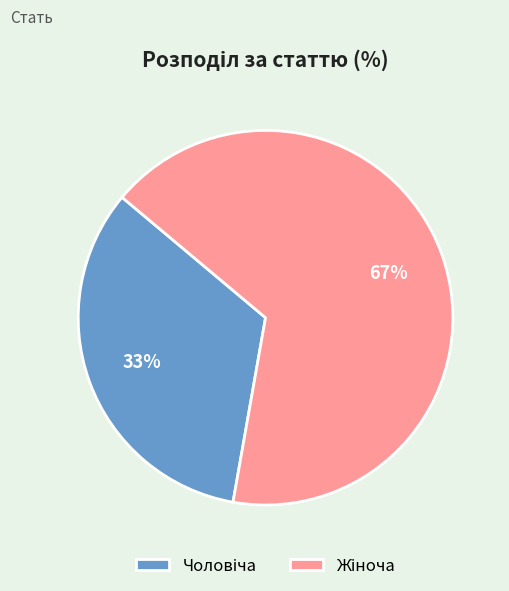

To the nearest percent, what is the average slice percentage?

50%